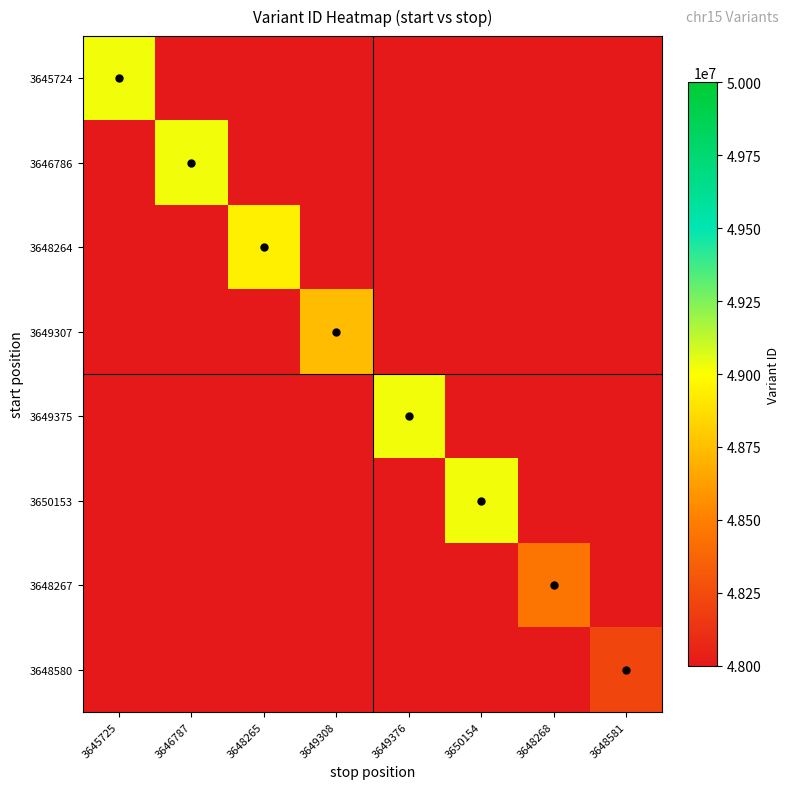

What is the maximum value shown in the chart?

49026136.0